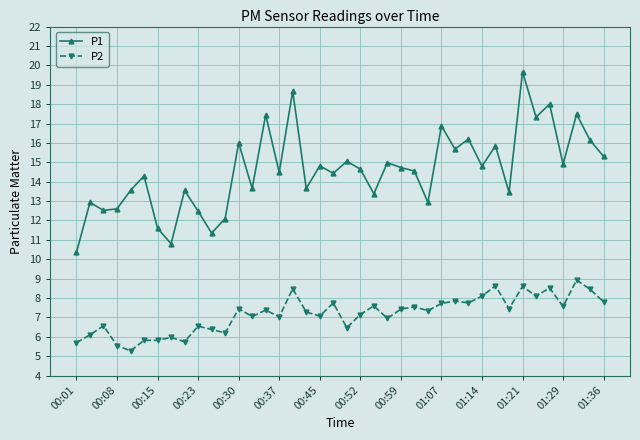

What is the maximum value for P1?

19.7